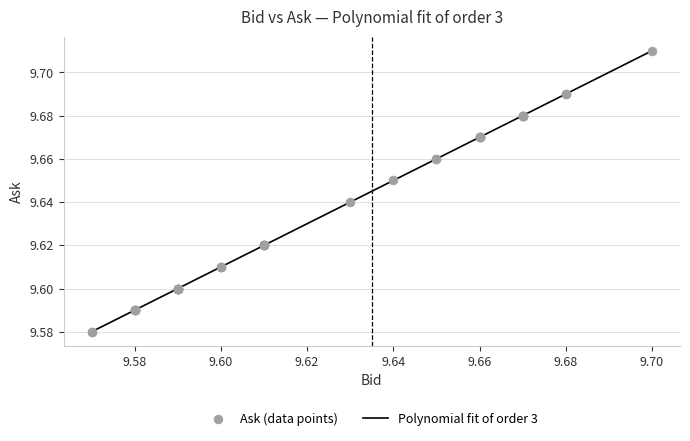

Does the chart have visible grid lines?

Yes